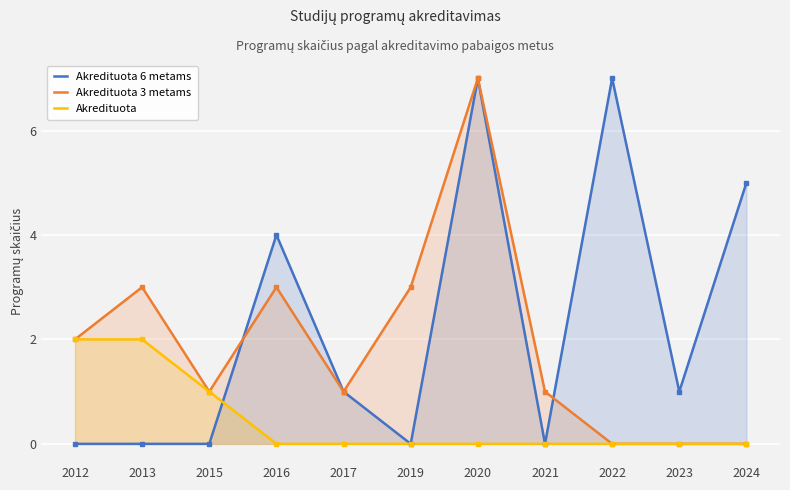

After their last crossing, which series has the higher values: Akredituota 3 metams or Akredituota 6 metams?

Akredituota 6 metams